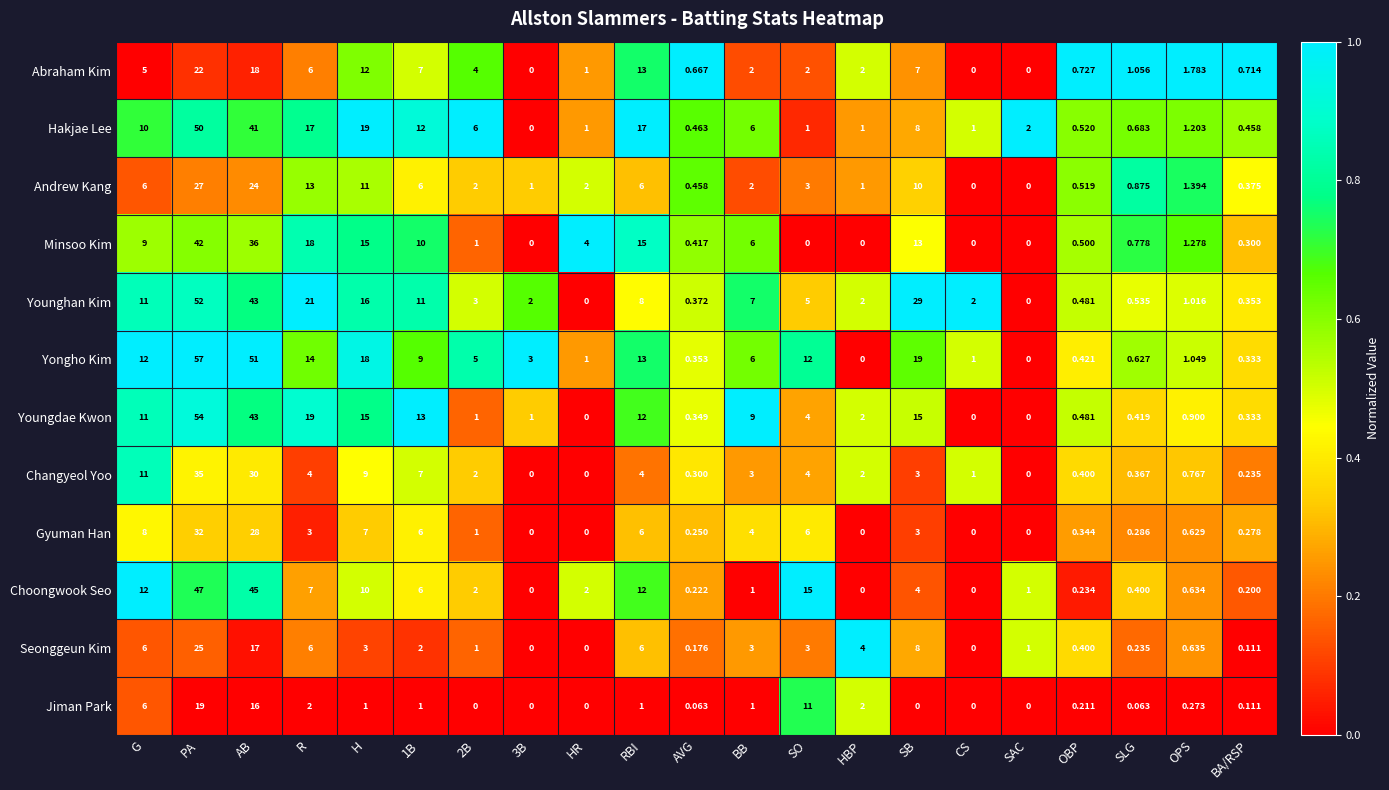

Which series has the largest total across all categories?

Yongho Kim